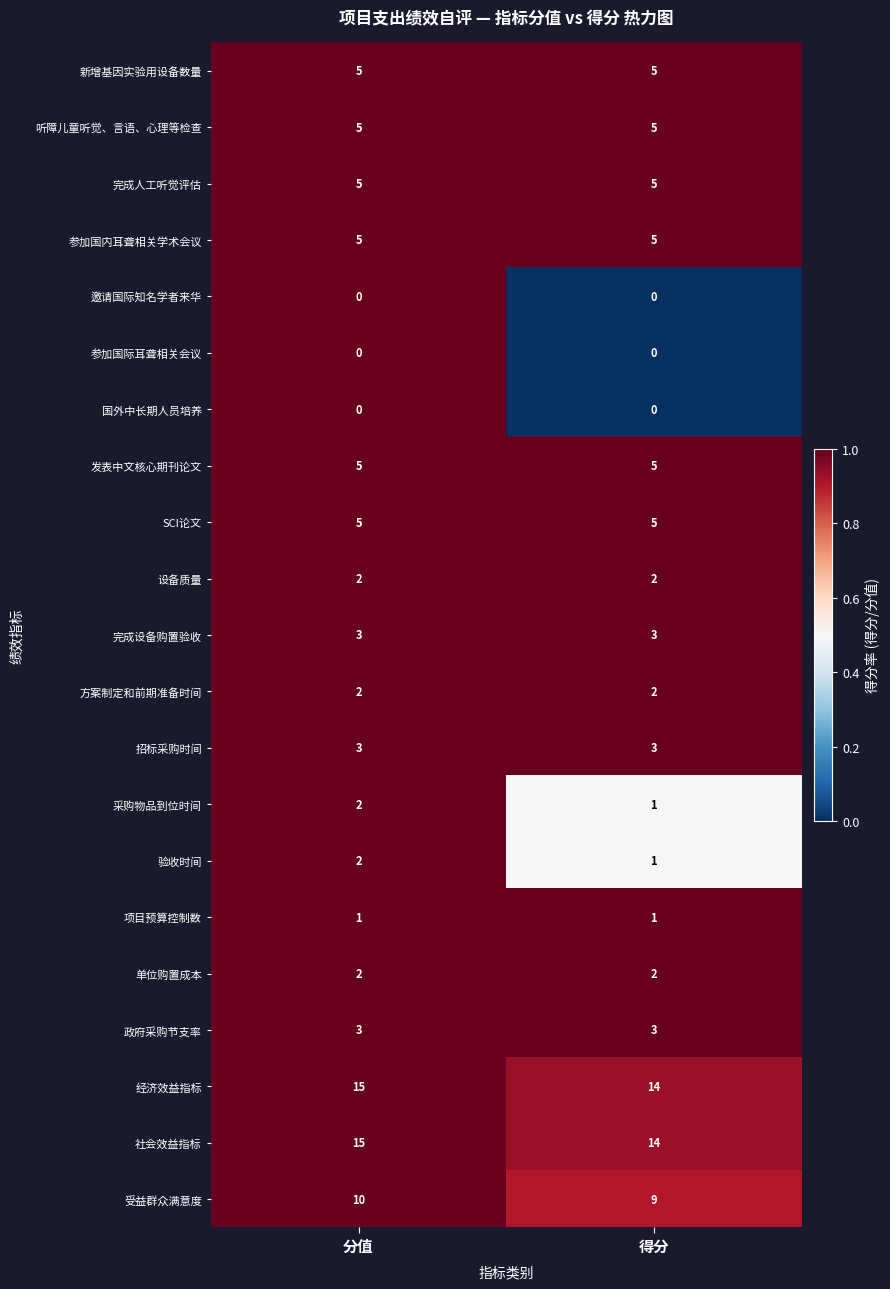

Where is 方案制定和前期准备时间 nearest to the value 1?

分值